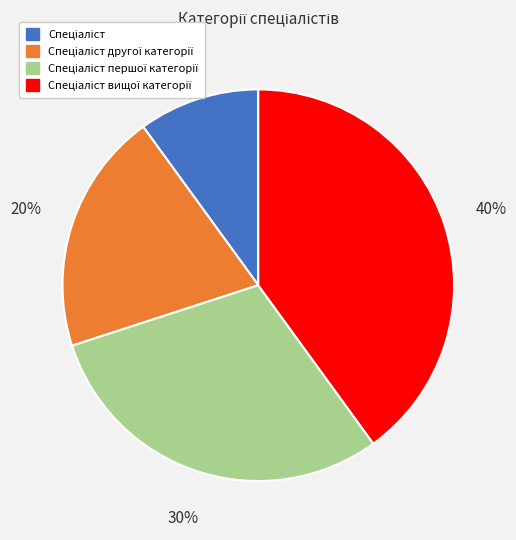

To the nearest percent, what is the difference between the largest and smallest slice percentages?

30%